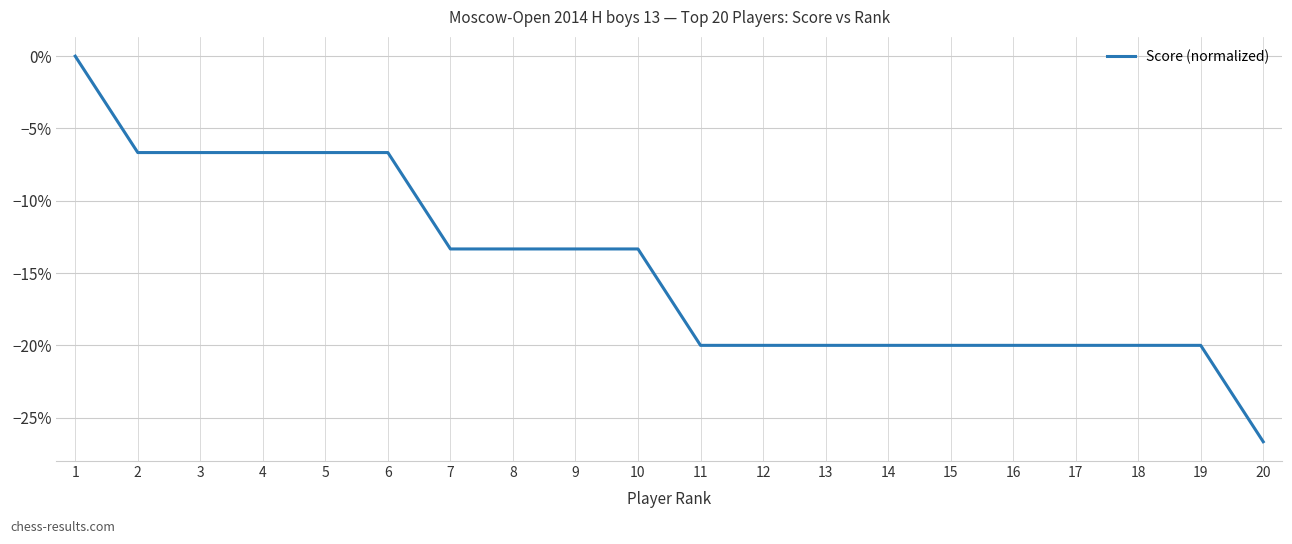

Which label corresponds to the largest value in the chart?

1